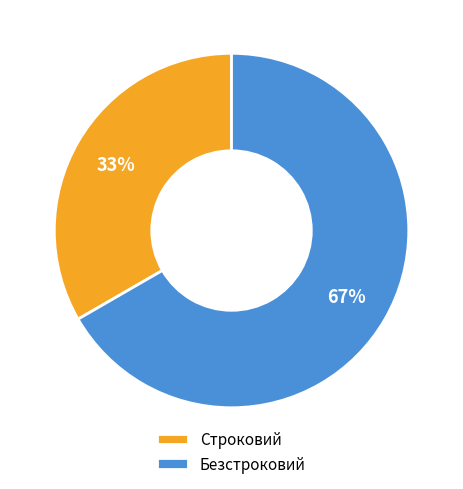

Which has a higher value, Строковий or Безстроковий?

Безстроковий